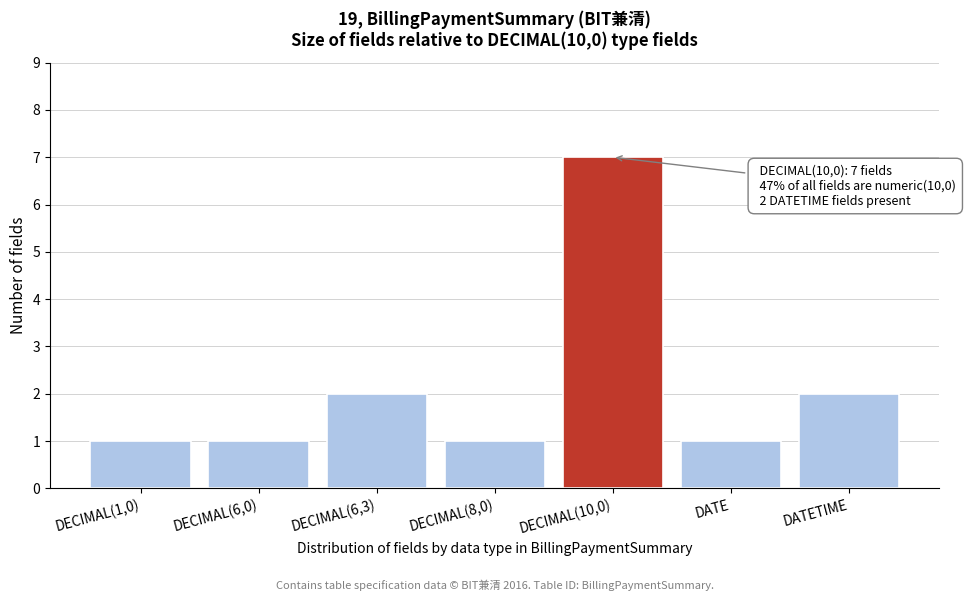

Reading left to right, what are all the values shown in this chart?

1	1	2	1	7	1	2